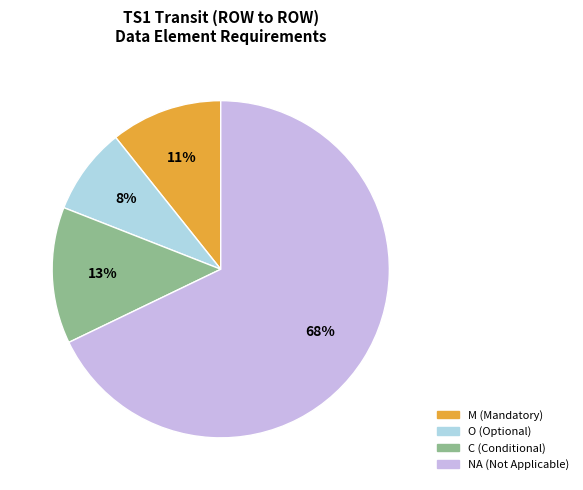

Between C and NA, which is larger?

NA